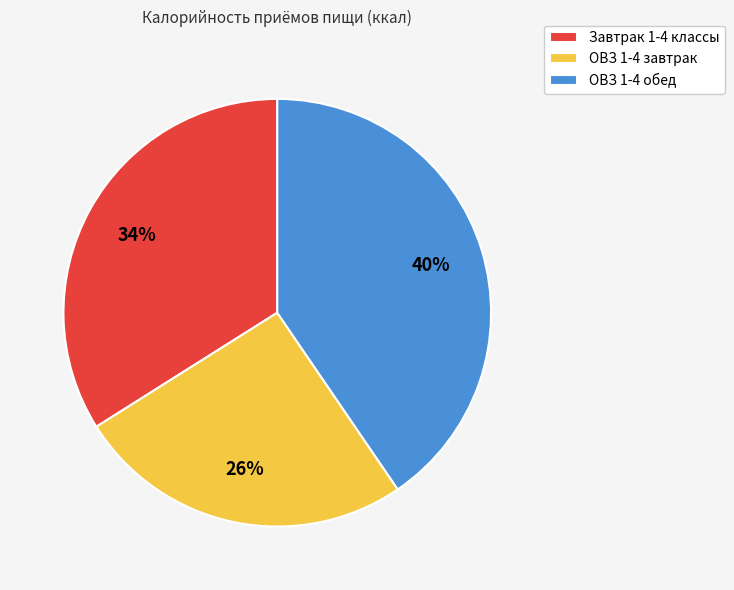

Is there any slice that represents more than half of the pie?

No